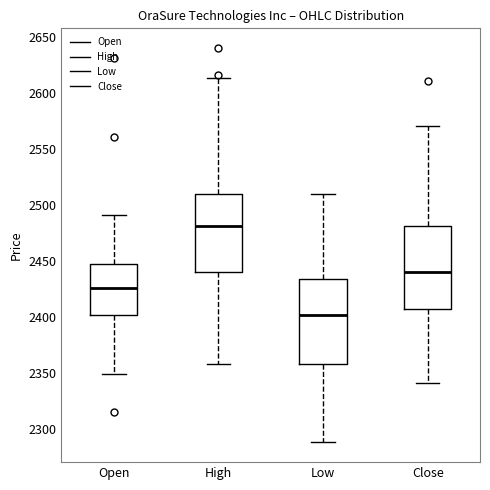

Reading left to right, transcribe this box plot: for each box, give where its median line is, the range the box spans, and where its two whiskers end, as read against the y-axis. The values are not printed on the chart, so give them approximately, as read against the axis.

Open: median 2425, box 2400 to 2445, whiskers 2350 to 2490
High: median 2480, box 2440 to 2510, whiskers 2360 to 2615
Low: median 2400, box 2360 to 2435, whiskers 2290 to 2510
Close: median 2440, box 2410 to 2480, whiskers 2340 to 2570